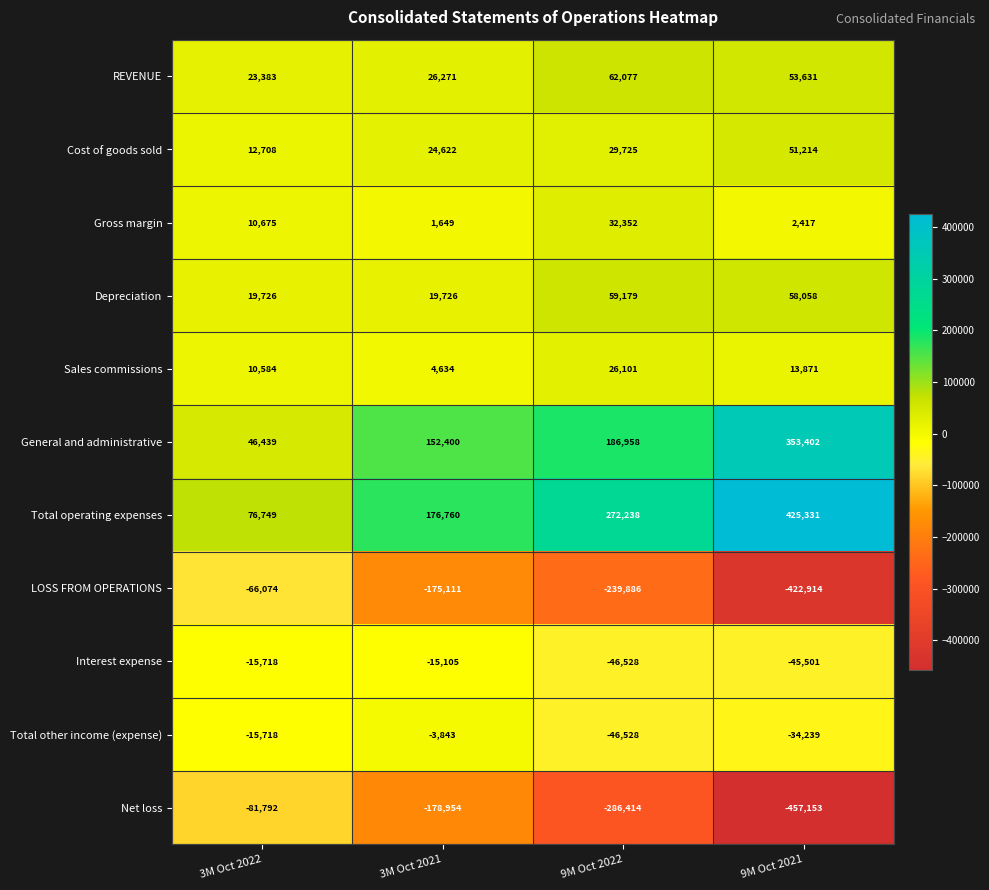

Where does the Interest expense series first go above -15718?

3M Oct 2021